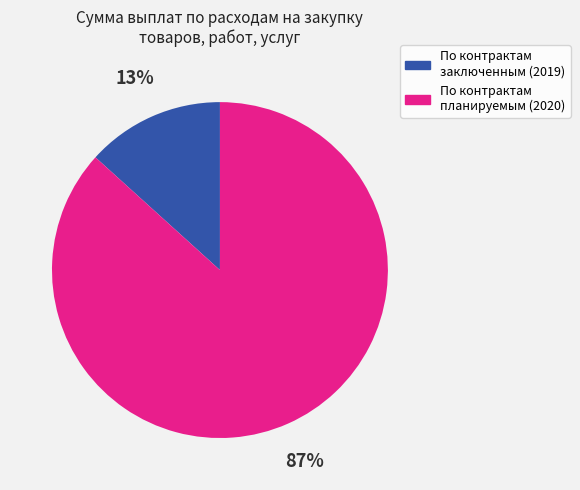

Is it true that По контрактам планируемым (2020) is 76% of the pie?

False